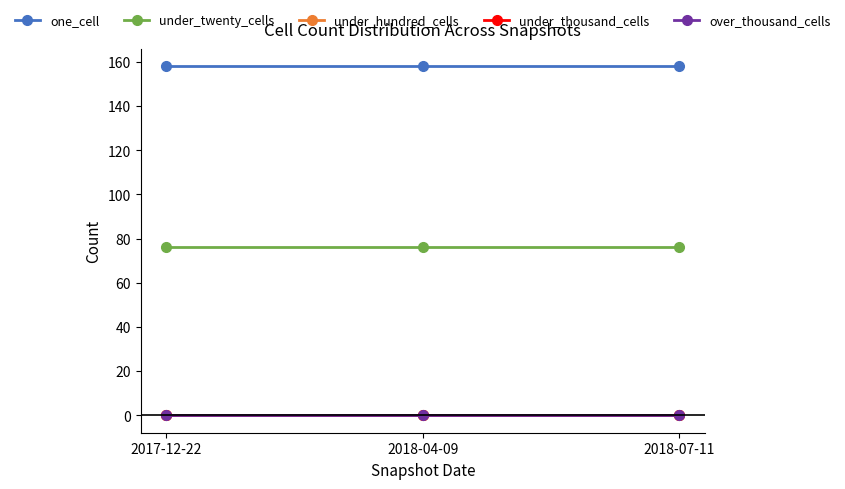

How many lines are shown in the chart?

5